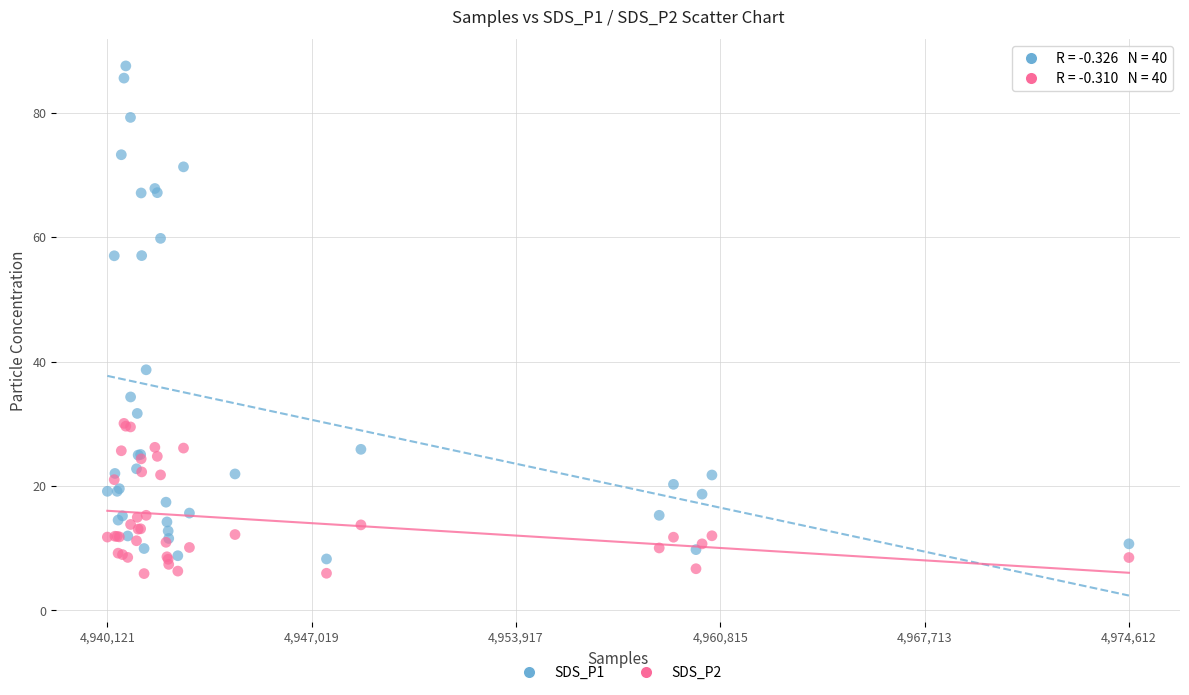

What are all the series names shown in the legend?

SDS_P1, SDS_P2